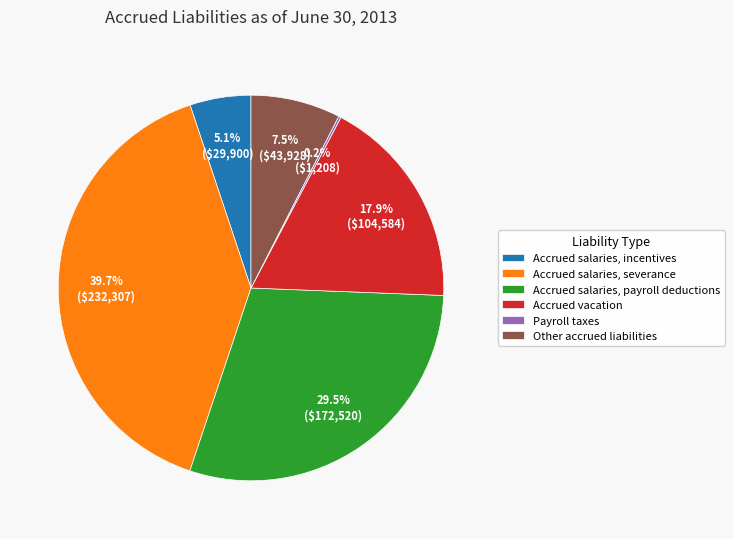

What is the largest slice in the pie chart?

Accrued salaries, severance